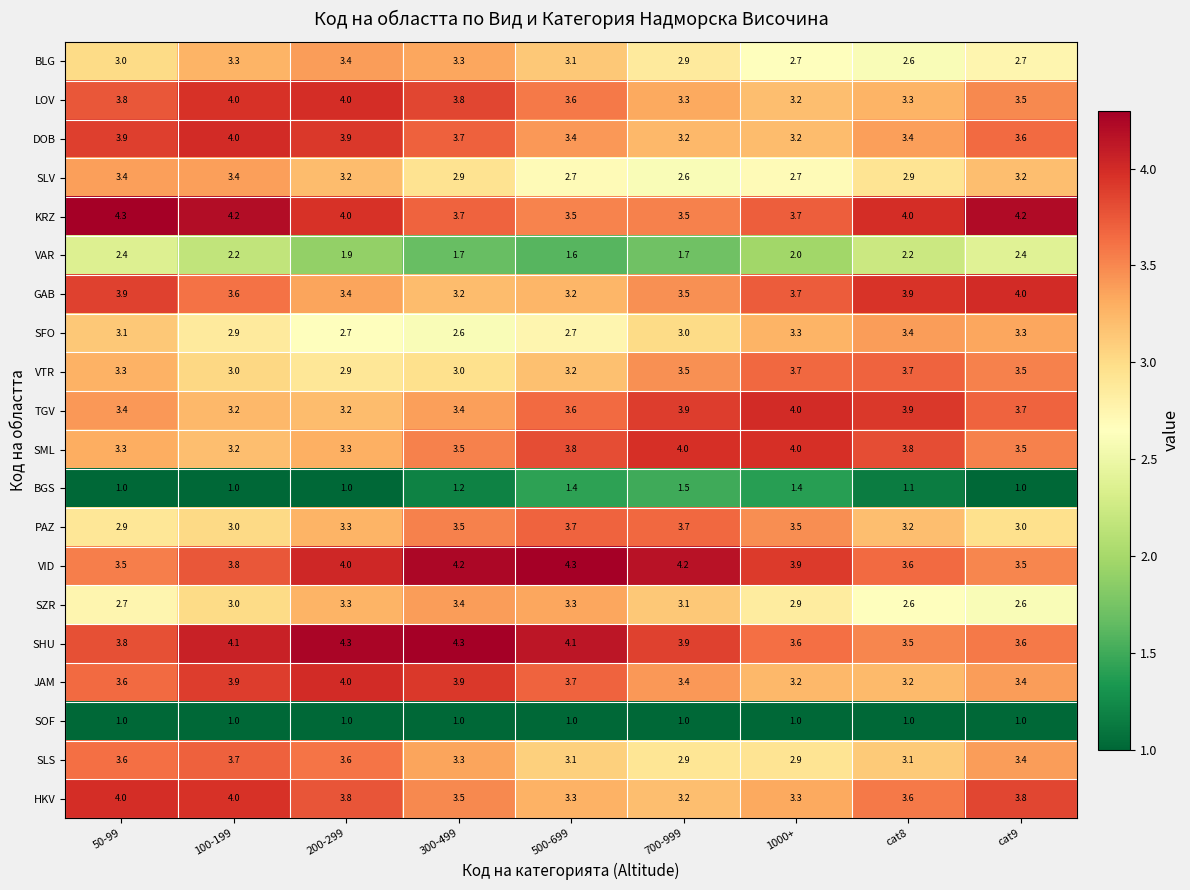

Count the number of categories in the chart.

9